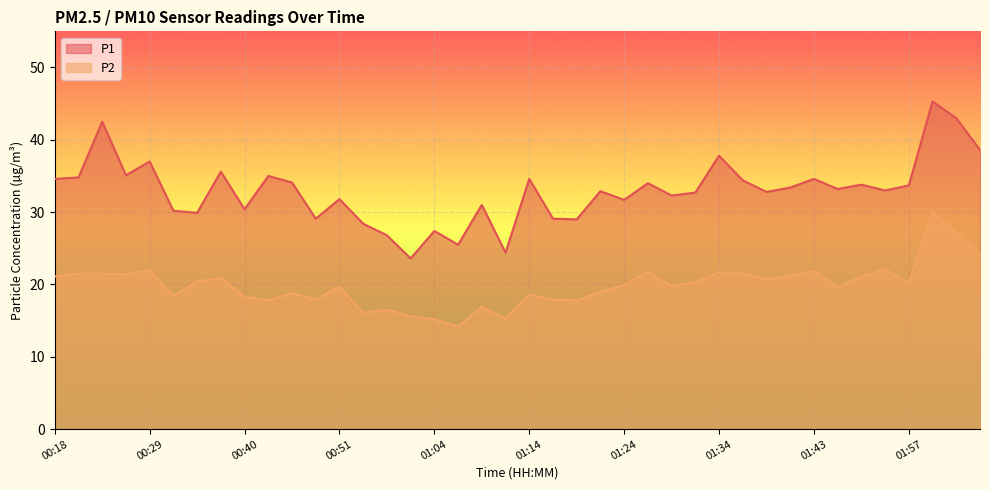

Reading left to right, what are all the values shown in this chart?

P1: 00:18=34.6	00:20=34.8	00:23=42.5	00:26=35.1	00:29=37.0	00:31=30.2	00:34=29.9	00:37=35.6	00:40=30.4	00:43=35.0	00:46=34.1	00:48=29.1	00:51=31.8	00:53=28.4	00:56=26.8	00:58=23.6	01:04=27.4	01:06=25.5	01:09=31.0	01:11=24.4	01:14=34.6	01:16=29.1	01:19=29.0	01:21=32.9	01:24=31.7	01:26=34.0	01:29=32.3	01:31=32.7	01:34=37.8	01:36=34.4	01:39=32.8	01:41=33.4	01:43=34.6	01:46=33.2	01:49=33.8	01:54=33.0	01:57=33.7	02:08=45.3	02:11=43.0	02:13=38.6
P2: 00:18=21.1	00:20=21.5	00:23=21.5	00:26=21.4	00:29=22.0	00:31=18.4	00:34=20.4	00:37=20.9	00:40=18.3	00:43=17.8	00:46=18.8	00:48=17.9	00:51=19.7	00:53=16.1	00:56=16.5	00:58=15.6	01:04=15.2	01:06=14.2	01:09=16.9	01:11=15.3	01:14=18.6	01:16=17.9	01:19=17.8	01:21=19.0	01:24=19.9	01:26=21.7	01:29=19.8	01:31=20.3	01:34=21.7	01:36=21.5	01:39=20.7	01:41=21.2	01:43=21.9	01:46=19.6	01:49=21.1	01:54=22.1	01:57=20.2	02:08=30.0	02:11=27.1	02:13=24.3